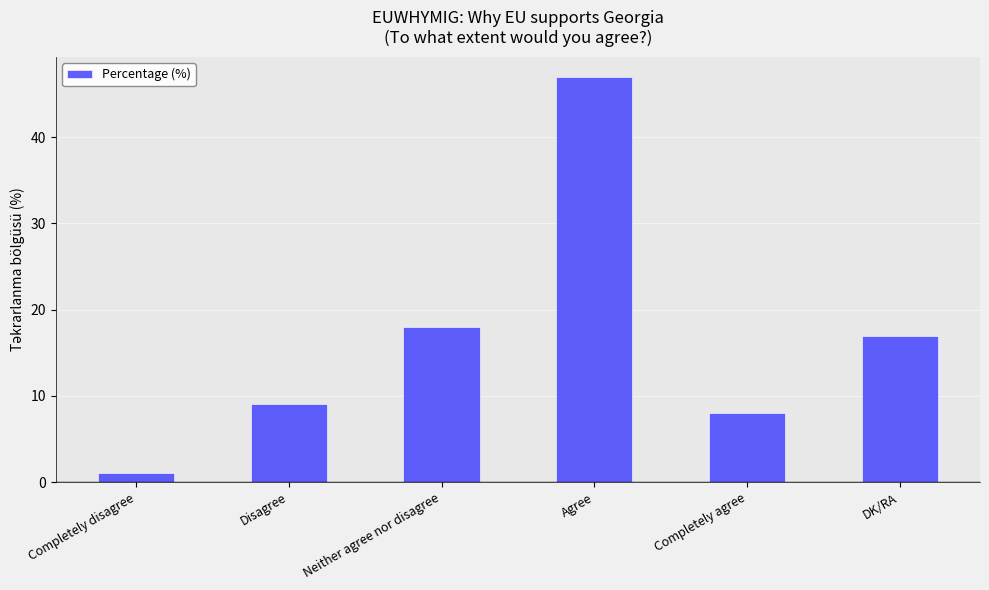

What is the value of the 2nd bar from the left?

9